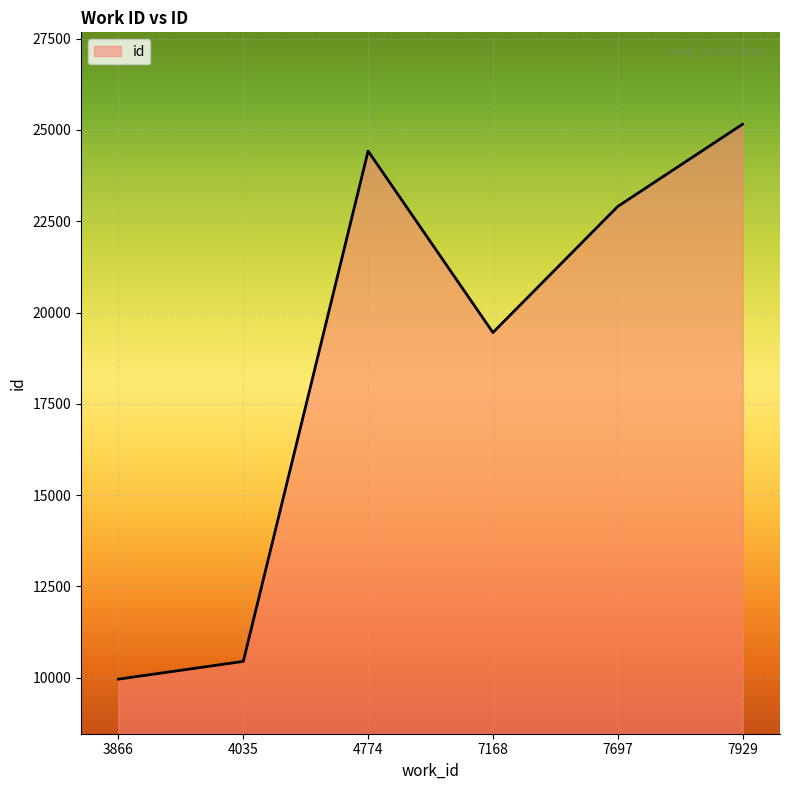

Rank the categories by value from highest to lowest.

7929, 4774, 7697, 7168, 4035, 3866